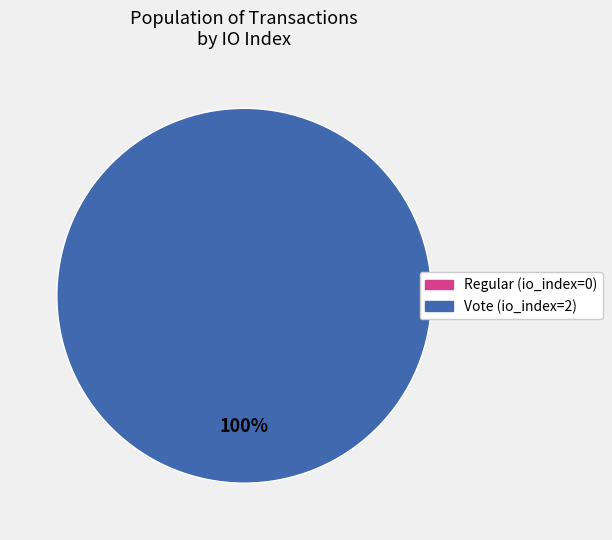

Count the number of slices in the pie.

2